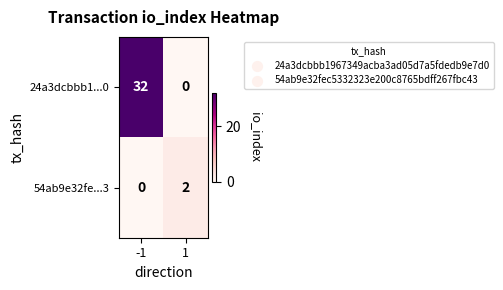

The value of 54ab9e32fe...3 at 1 is 1. True or false?

False